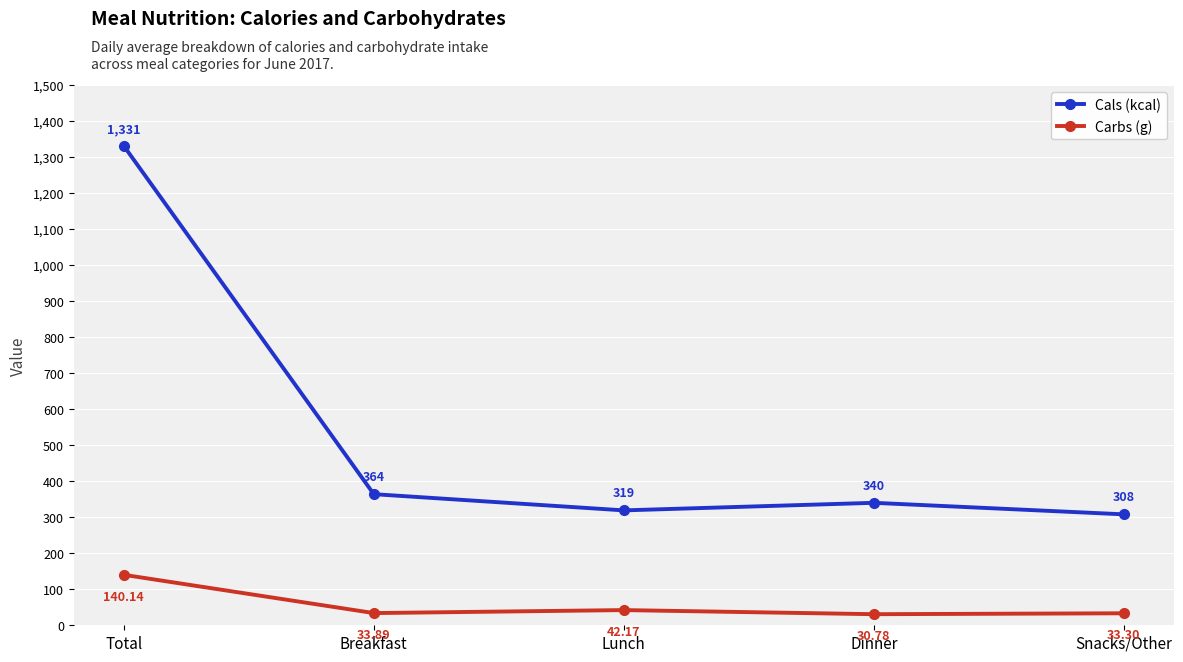

List the labels in order of Cals (kcal) value, smallest first.

Snacks/Other, Lunch, Dinner, Breakfast, Total